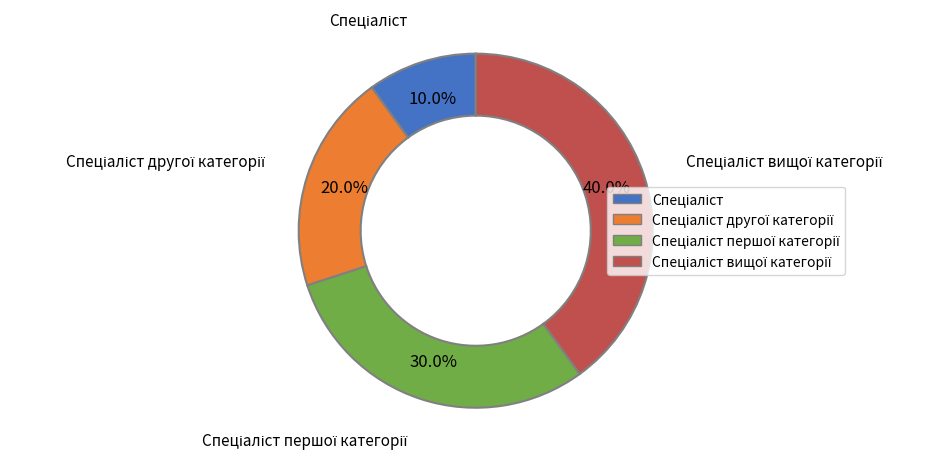

Count the number of slices in the pie.

4